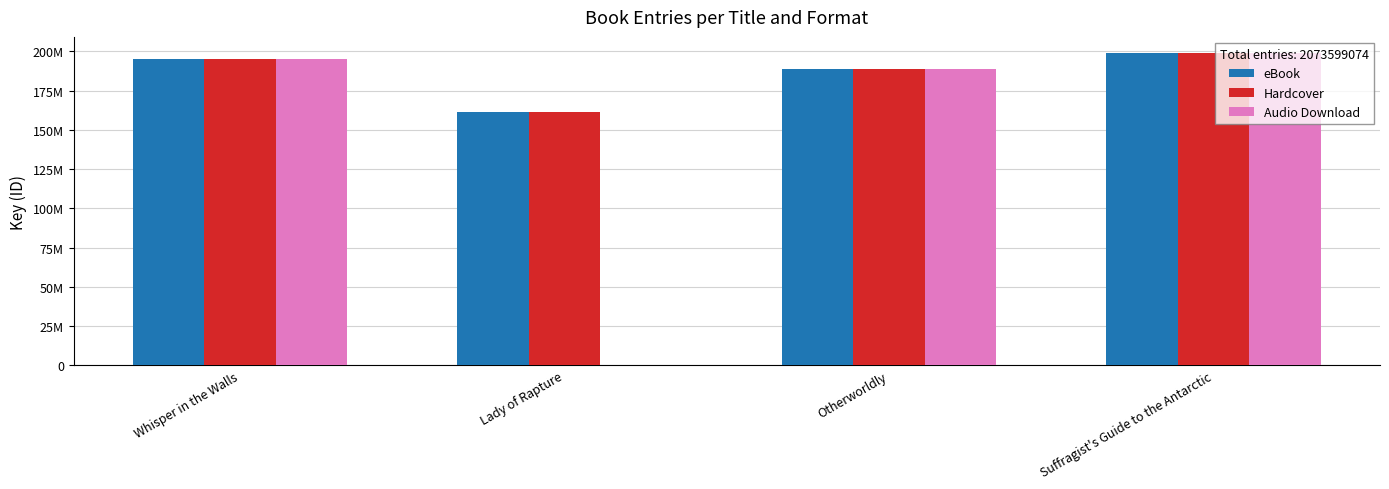

What are all the series names shown in the legend?

eBook, Hardcover, Audio Download